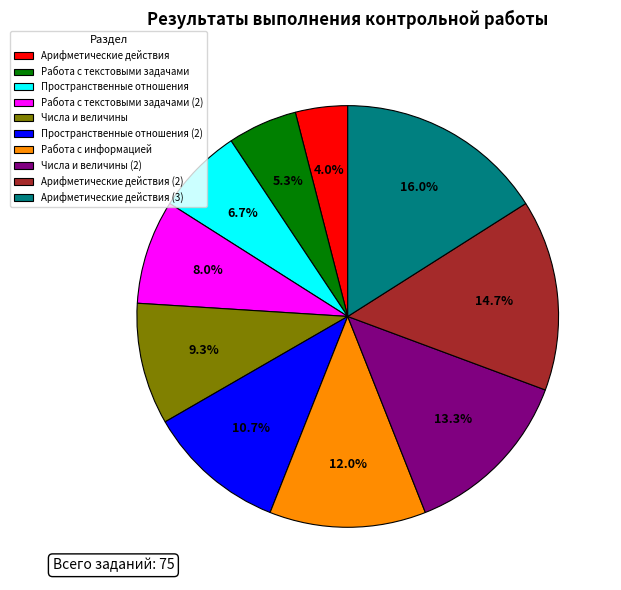

What portion of the pie excludes Арифметические действия?

96.0%